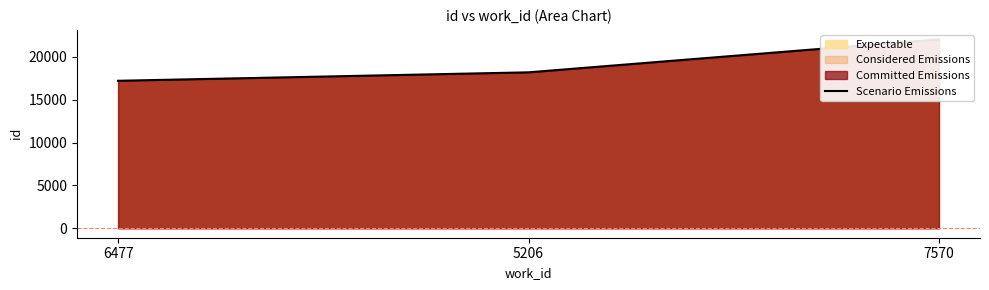

What is the value of the 3rd point from the left?

22057